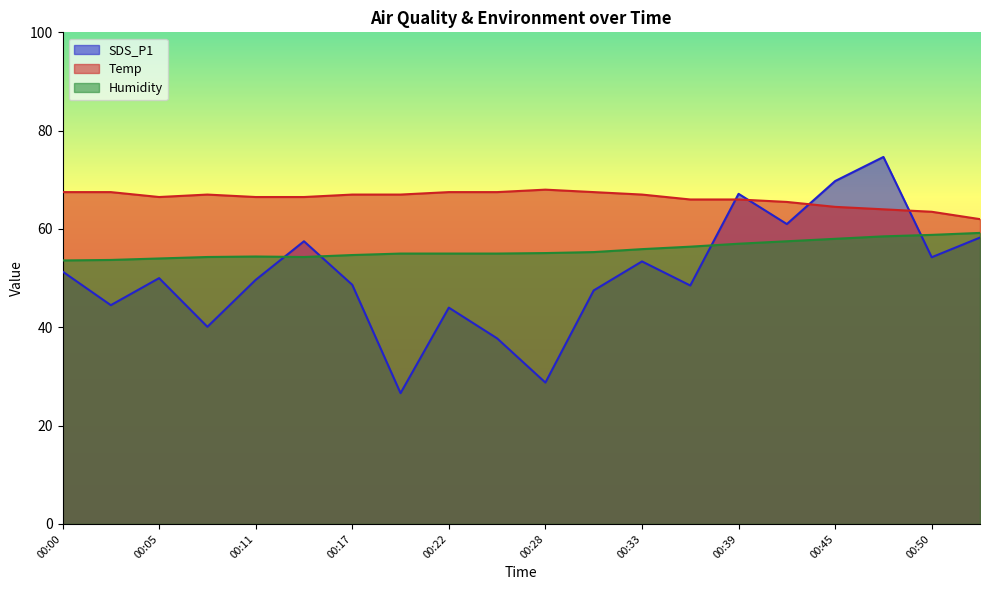

In Humidity, how many points are higher than both neighbors (excluding endpoints)?

1